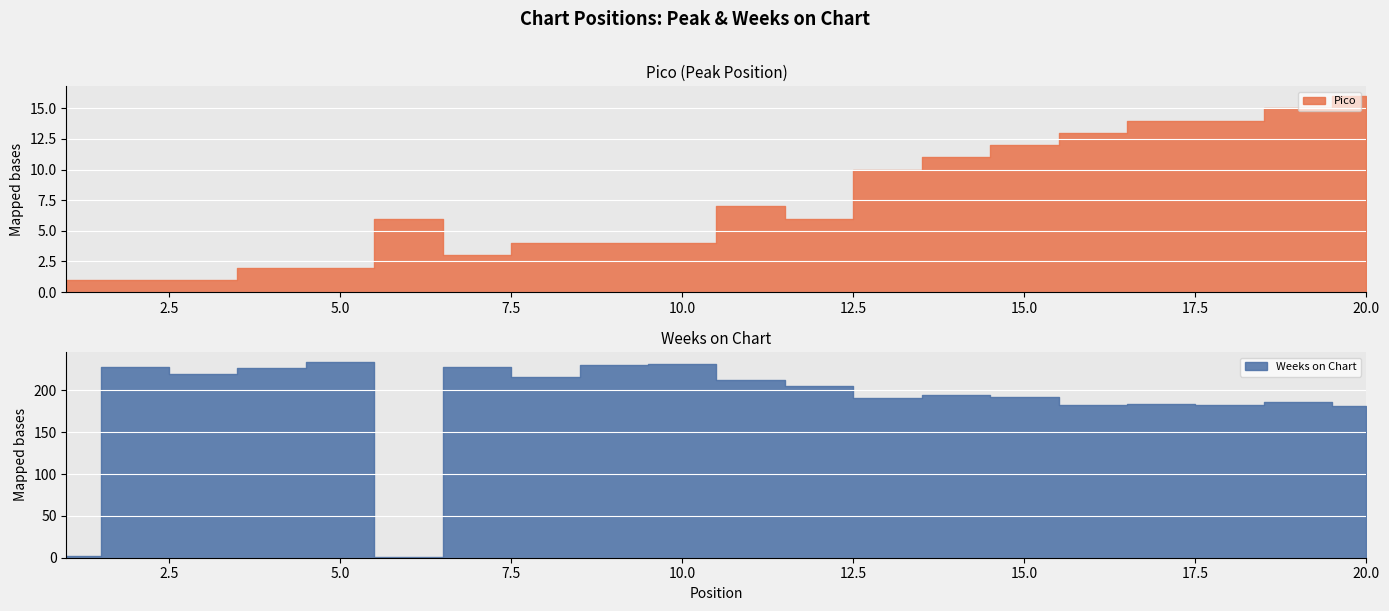

Where is the first local minimum for Weeks on Chart?

3